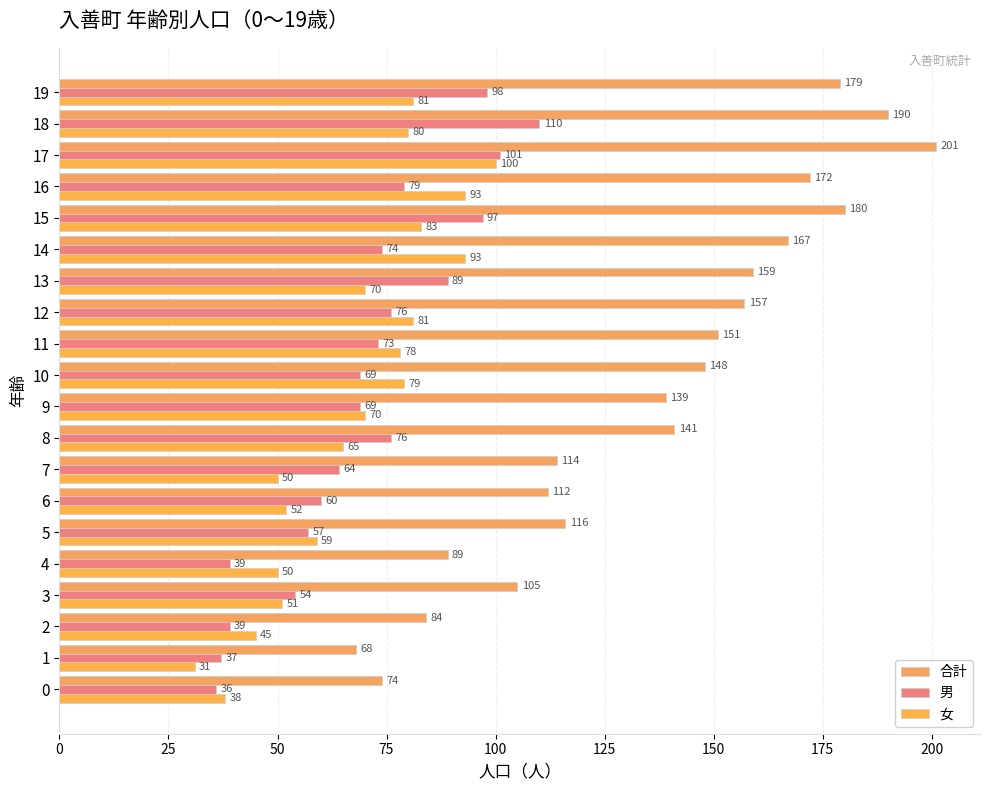

At which label does 合計 first exceed 148?

11